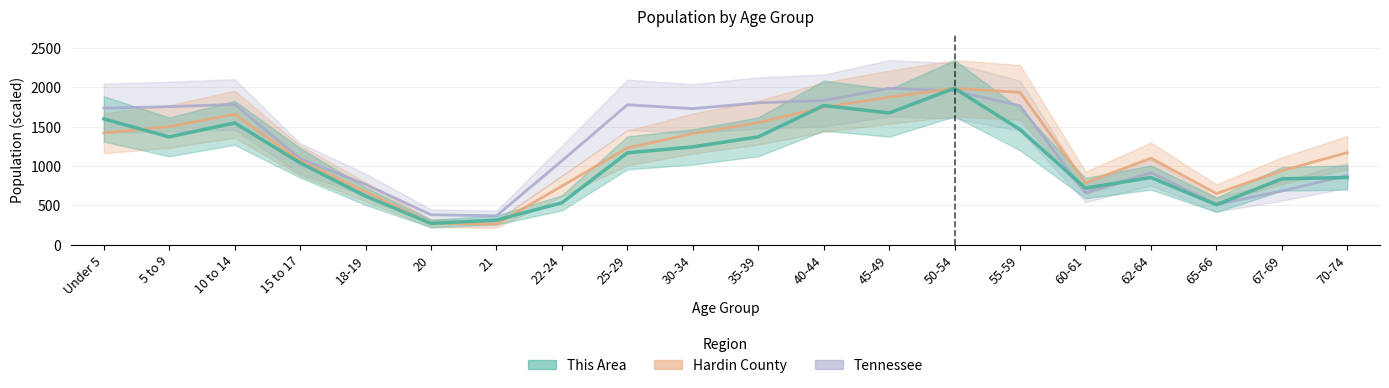

Does the chart have visible grid lines?

Yes